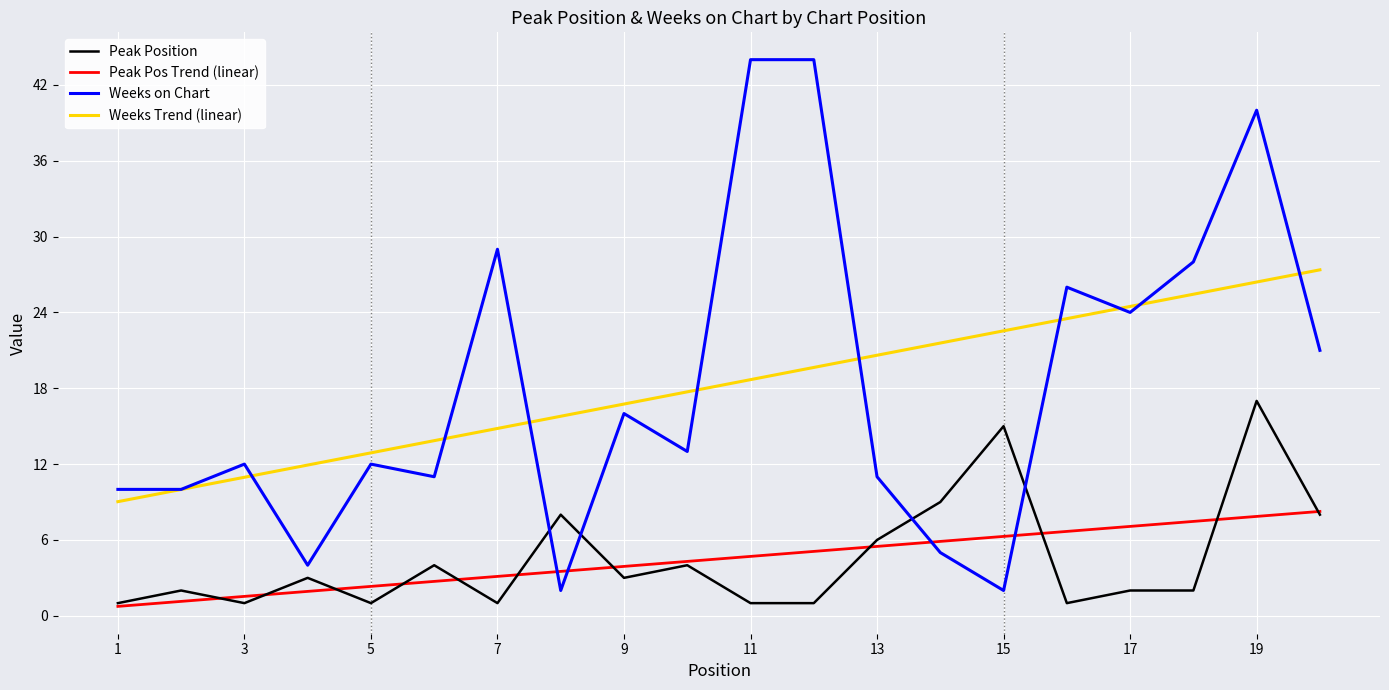

How many distinct data groups are displayed?

4